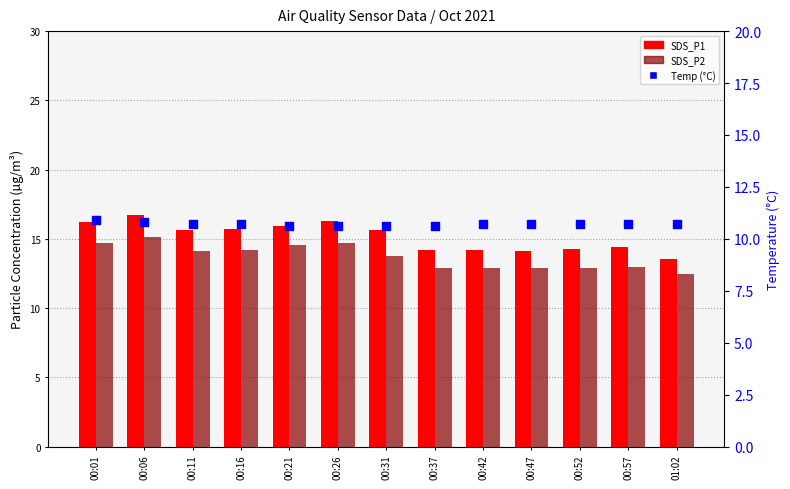

What are all the series names shown in the legend?

SDS_P1, SDS_P2, Temp (°C)